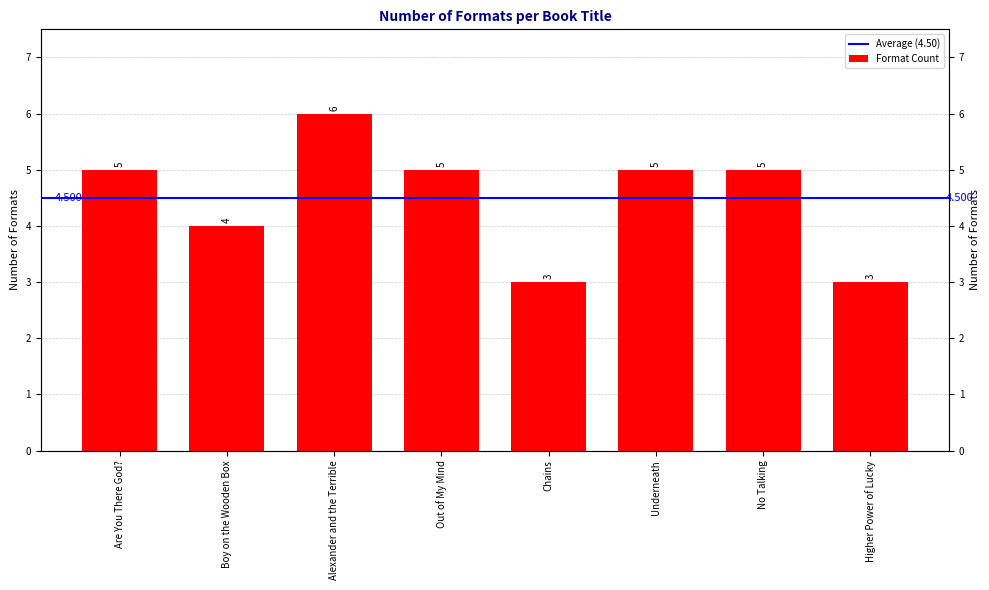

What value does the data have at No Talking?

5